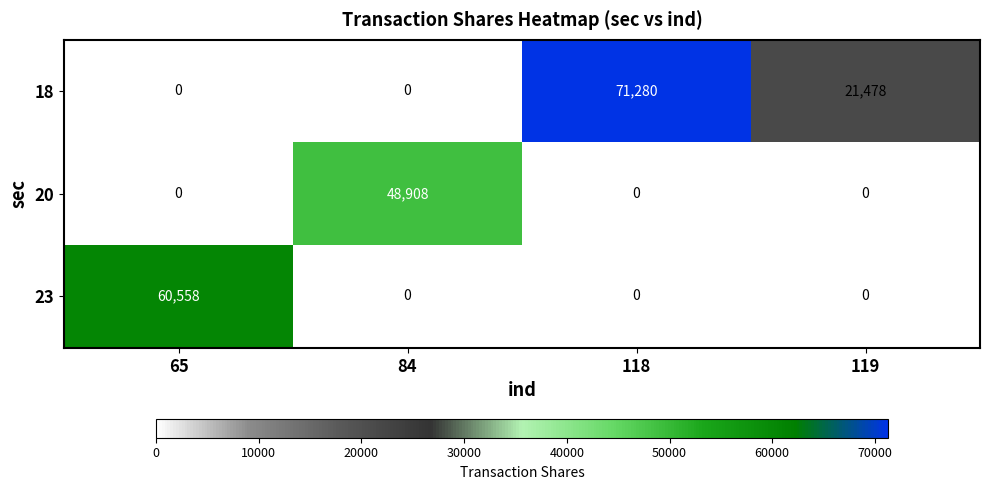

At how many categories does at least one series exceed 30035?

3